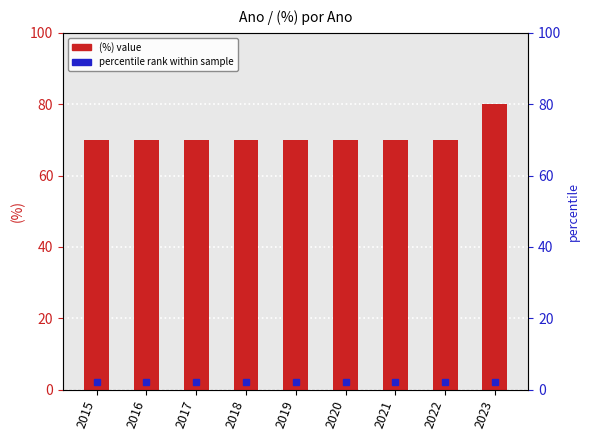

Reading left to right, what are all the values shown in this chart?

70	70	70	70	70	70	70	70	80